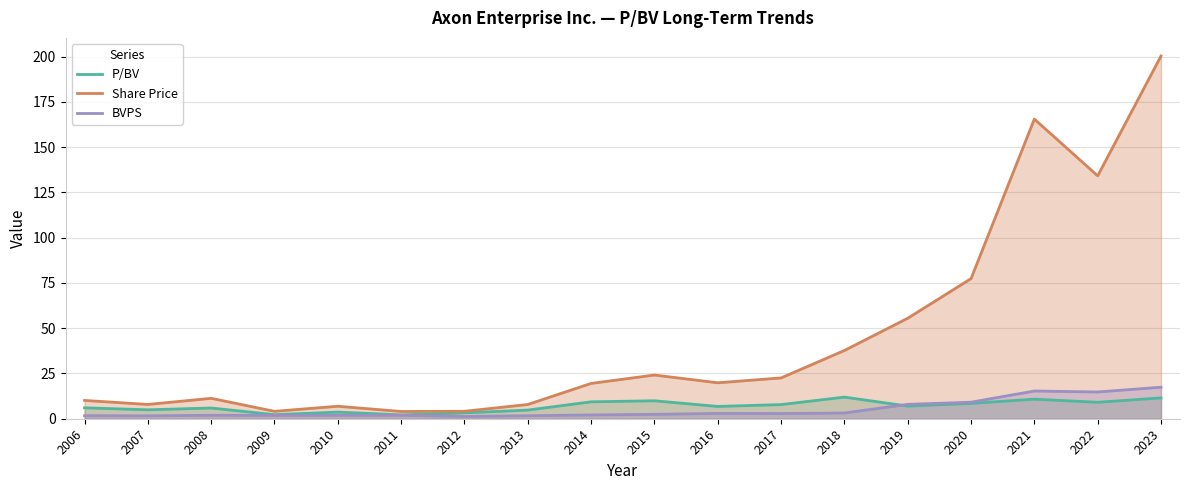

Where is the first local maximum for BVPS?

2008